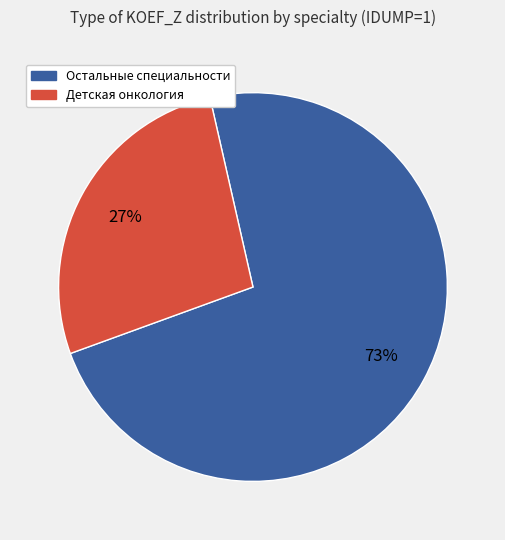

To the nearest percent, what is the difference between the largest and smallest slice percentages?

46%